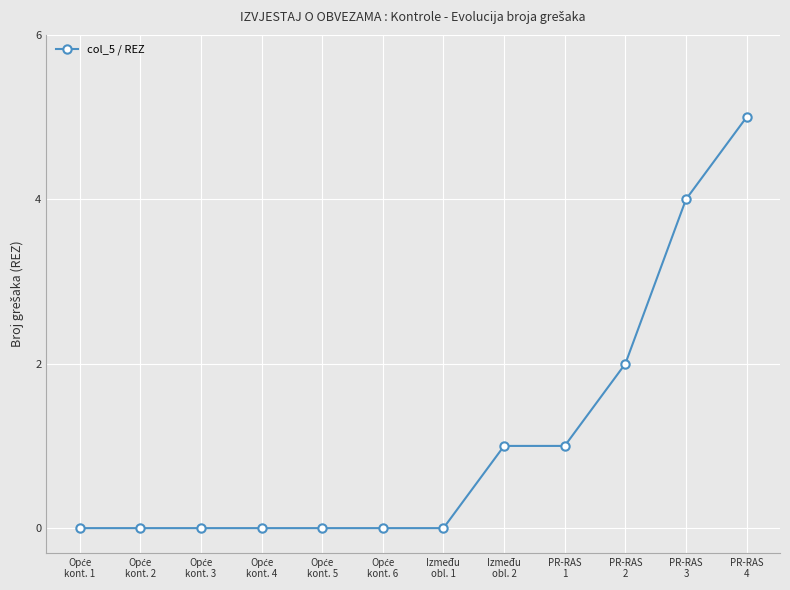

What is the greatest value displayed?

5